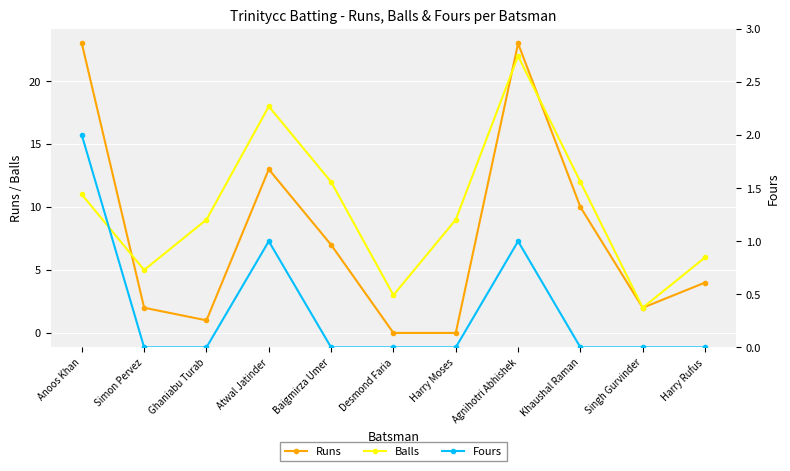

The value of Balls at Khaushal Raman is 12. True or false?

True